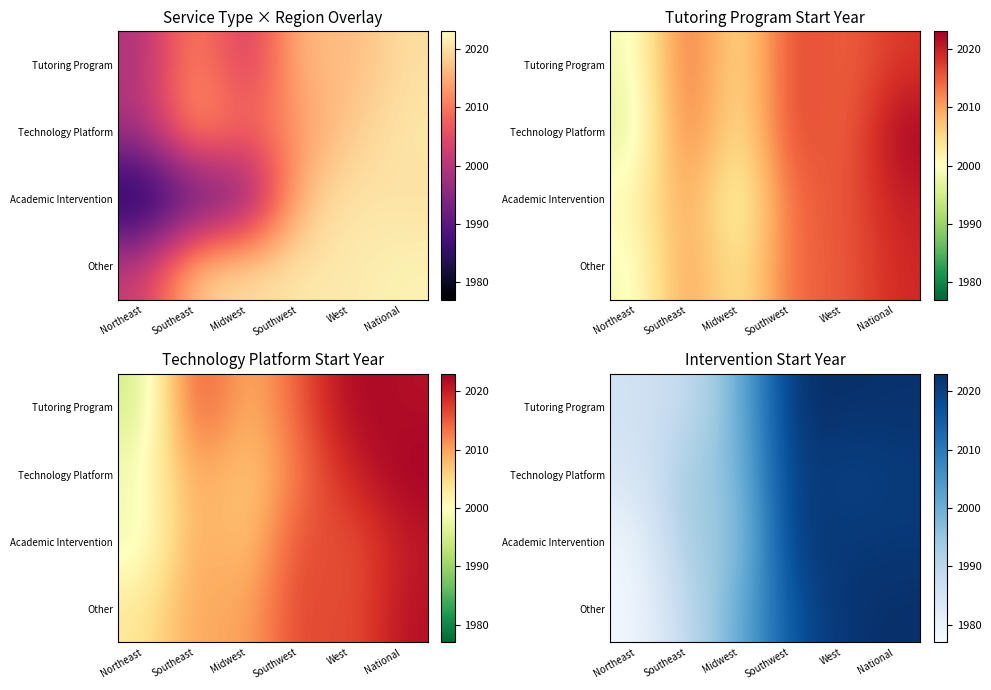

What is the minimum value shown in the chart?

1978.1